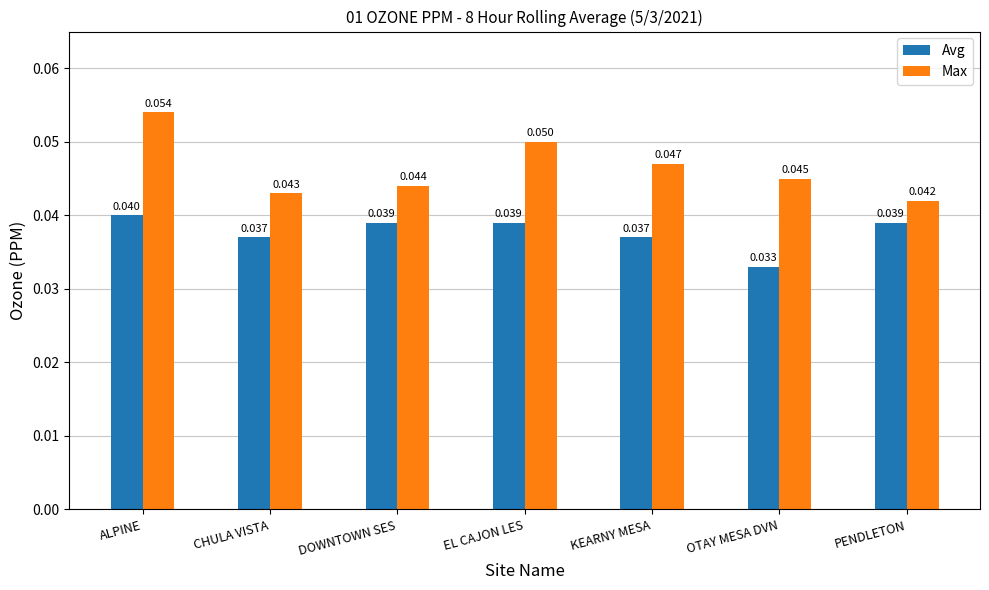

Which series has the widest spread of values?

Max